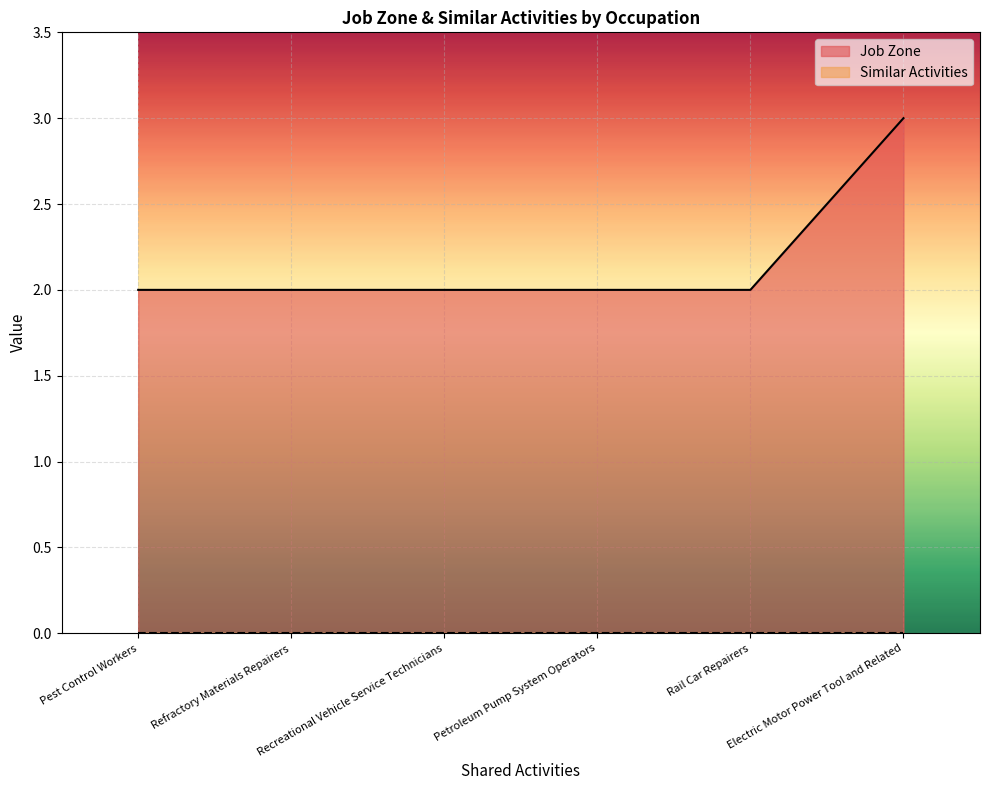

Does the chart display data point markers on the line(s)?

No